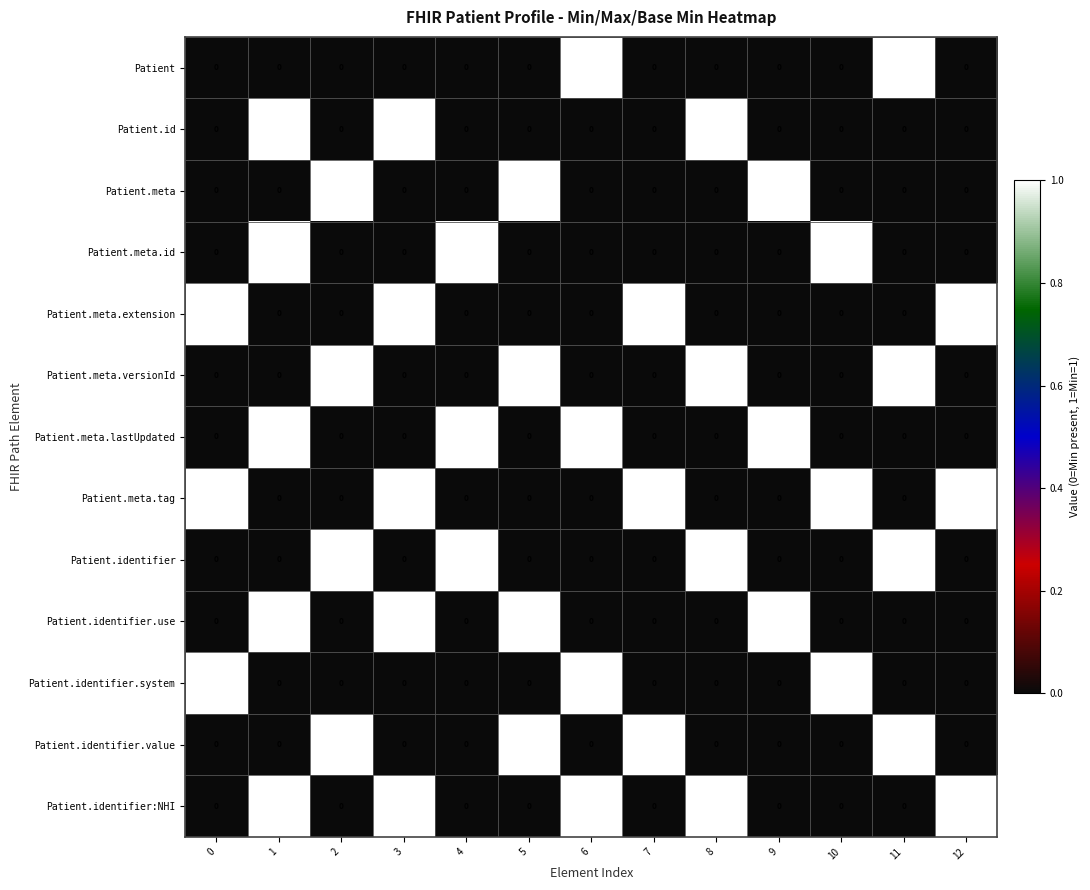

What is the sum of all Patient.identifier.system values?

3